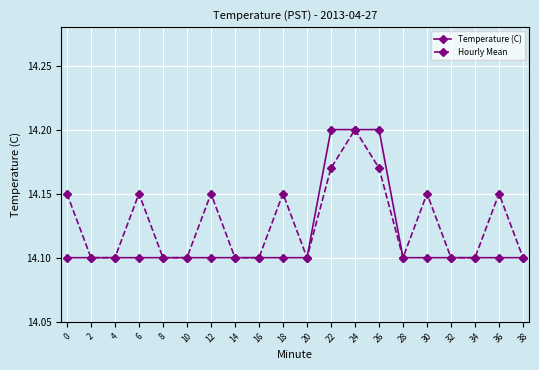

Is it true that Temperature (C) equals 14.1 at 6?

True